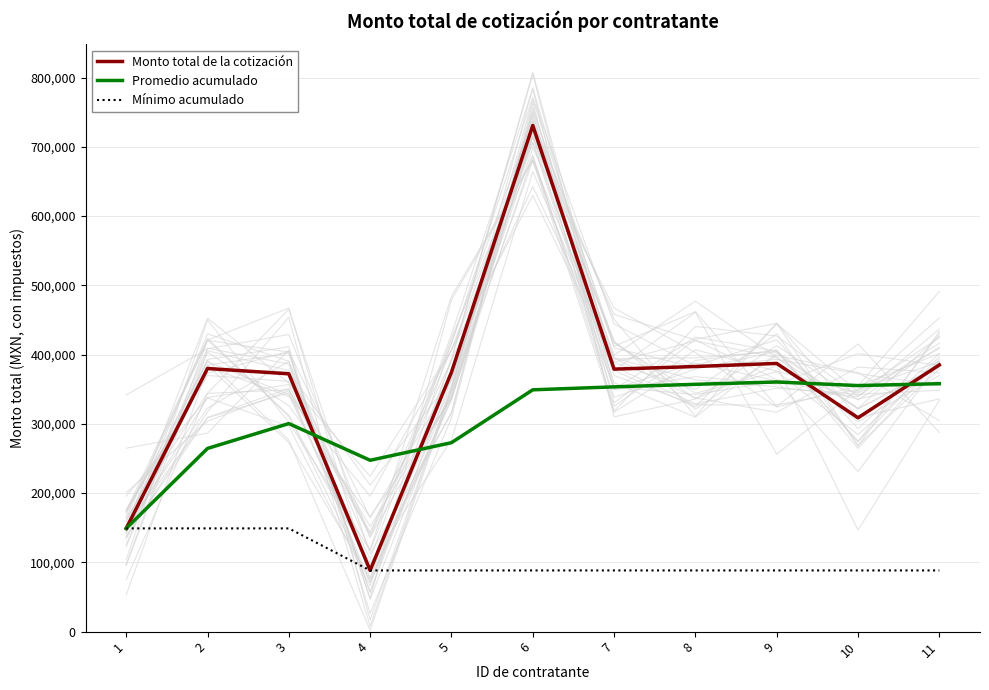

What are all the series names shown in the legend?

Monto total de la cotización, Promedio acumulado, Mínimo acumulado